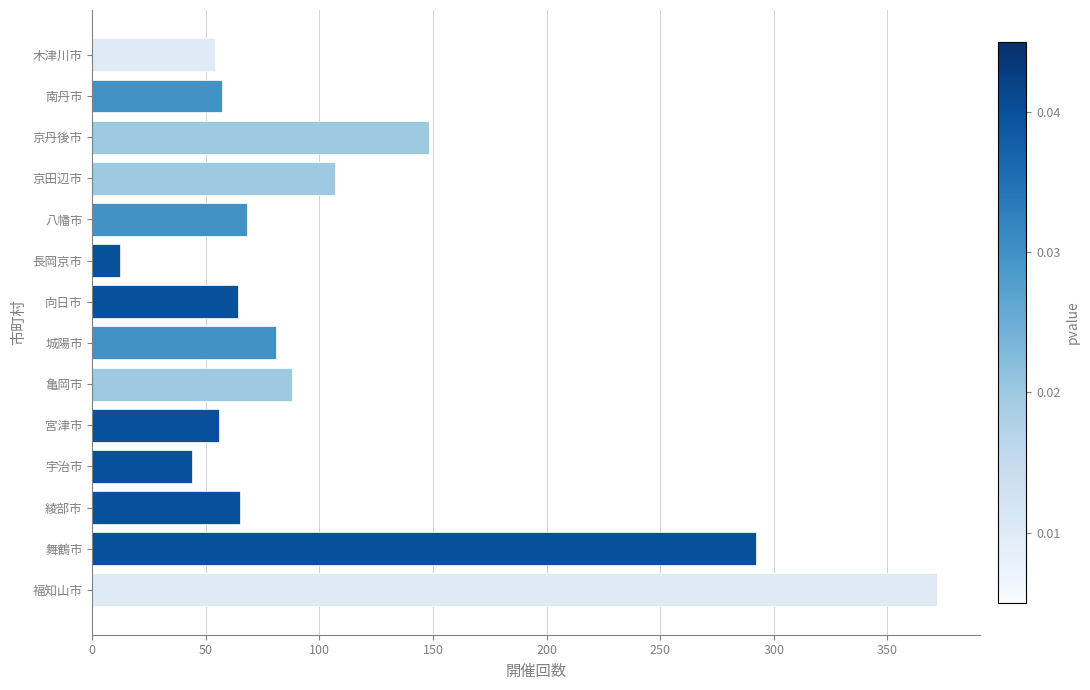

What is the difference between the maximum and minimum values?

360